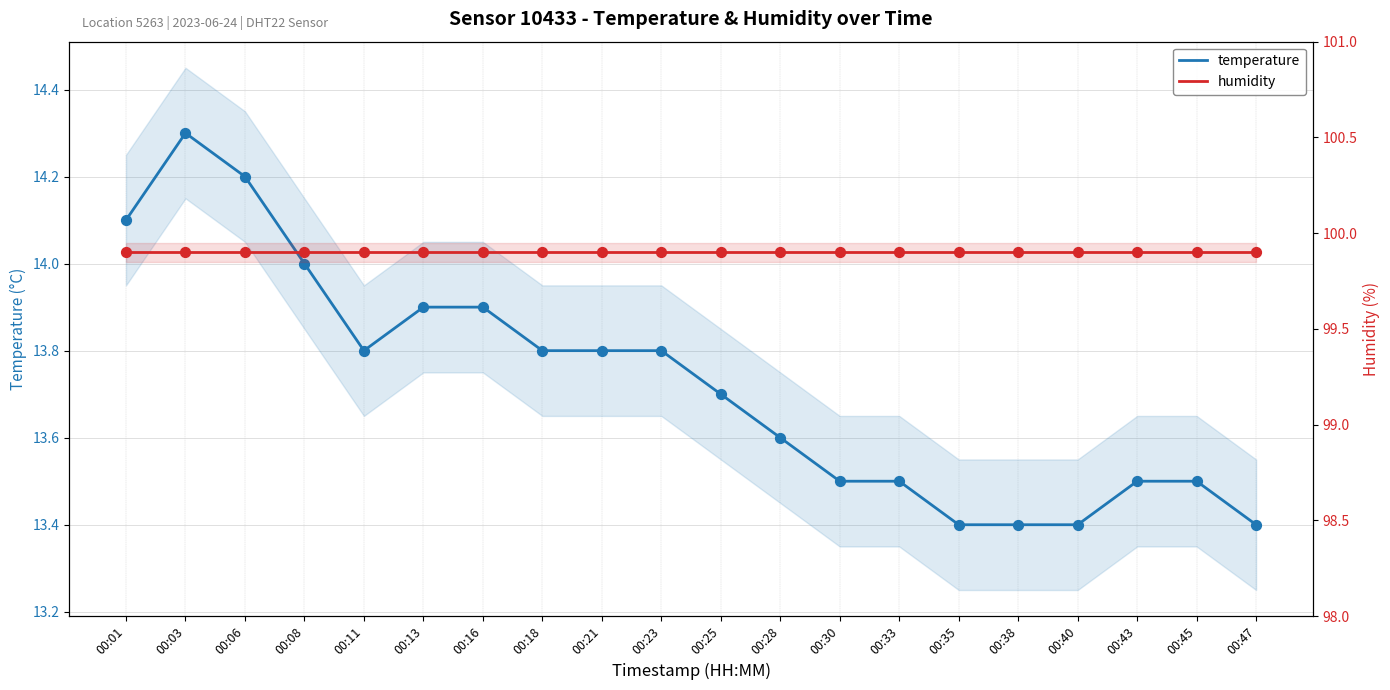

Which series contains the lowest Y value?

temperature